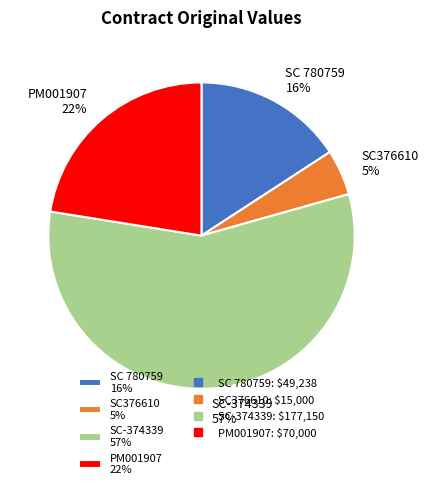

Which category has the biggest portion of the pie?

SC-374339